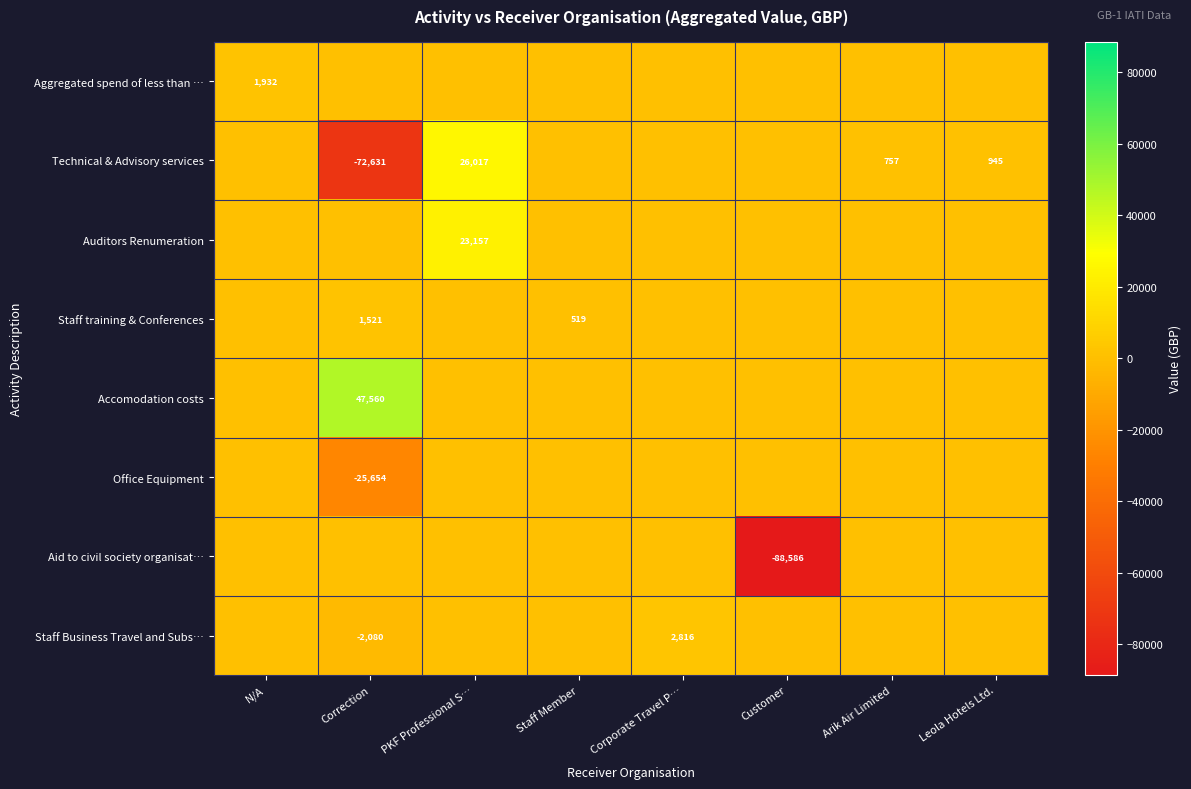

The Staff training & Conferences series shows 519 at Staff Member. True or false?

True